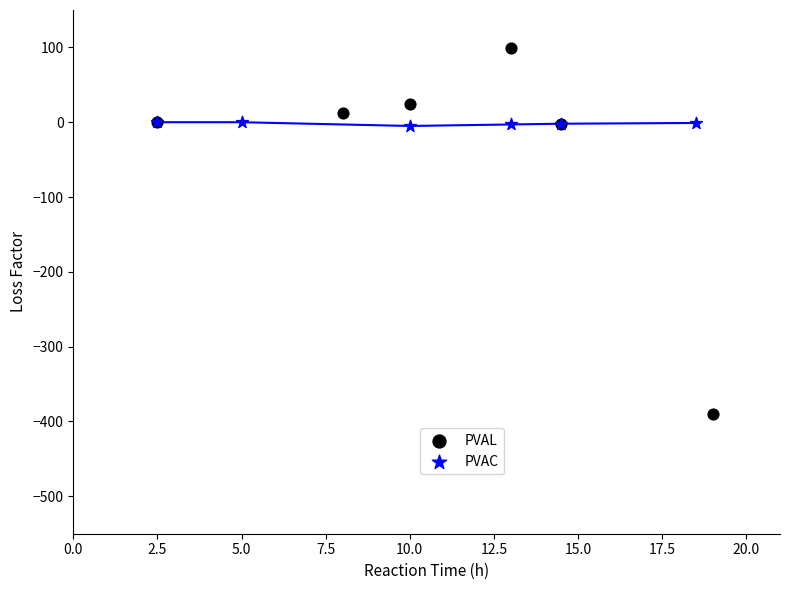

Which series reaches the maximum Y coordinate?

PVAL